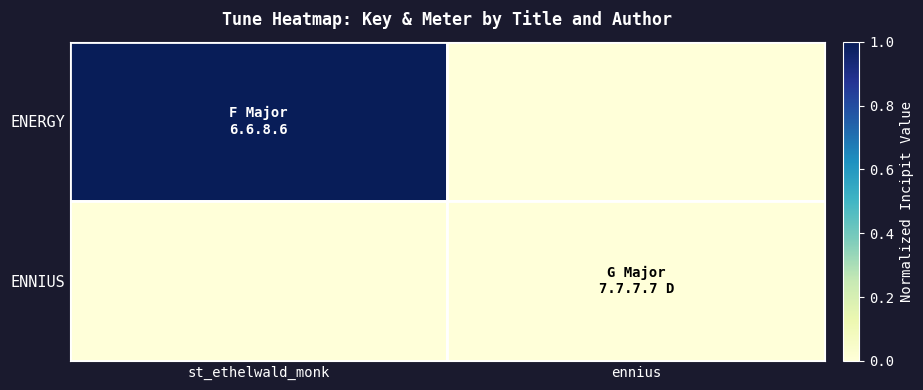

How many ENNIUS values are between 0 and 1?

2